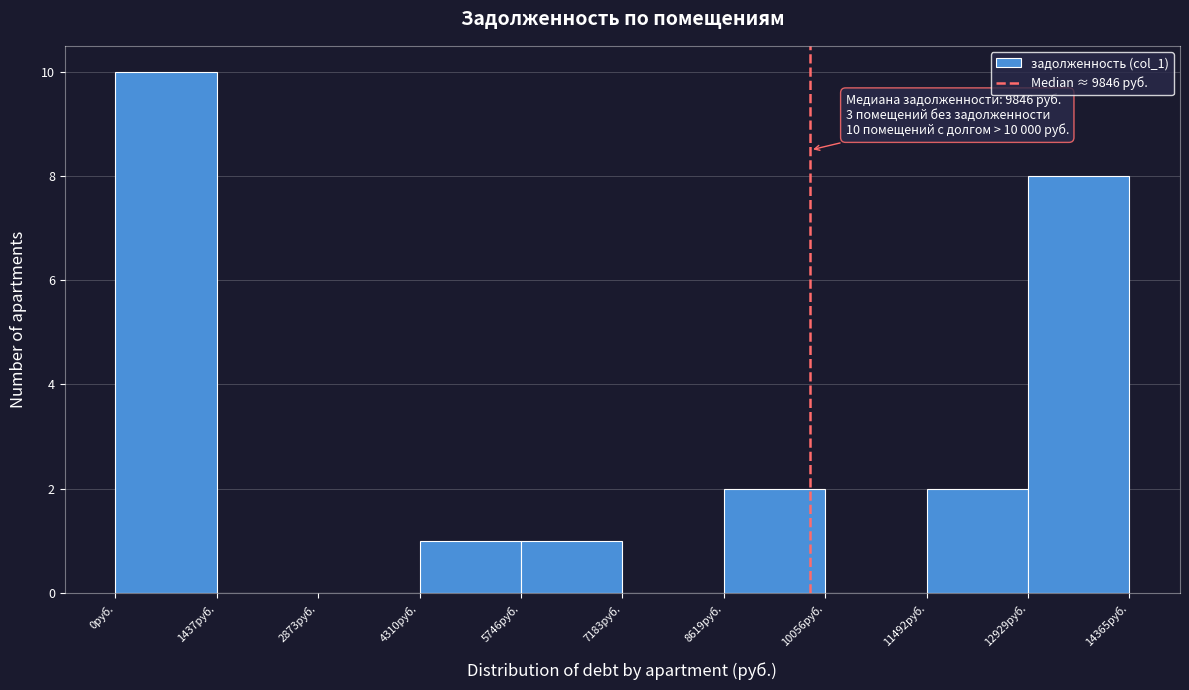

Which range on the x-axis has the tallest bar?

0 to 1400